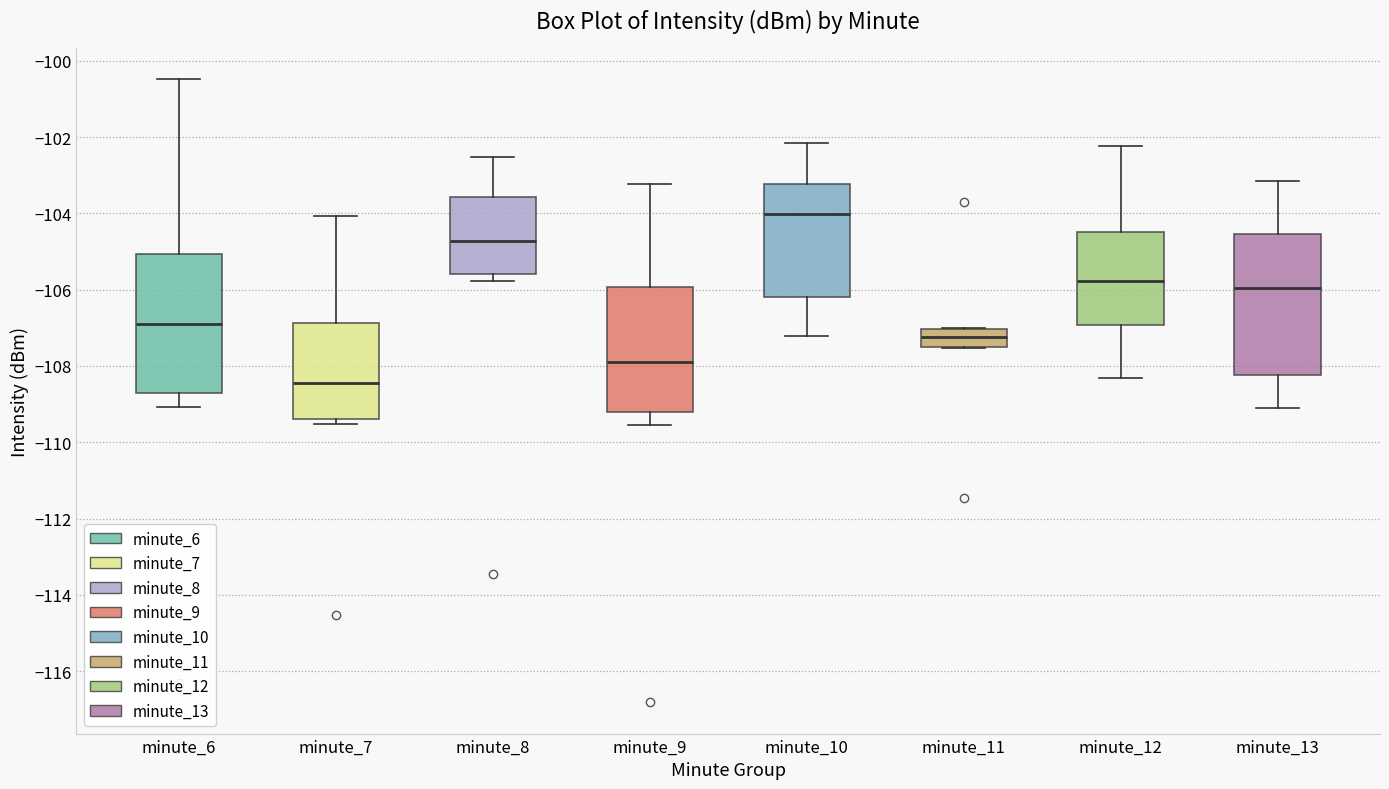

Reading left to right, transcribe this box plot: for each box, give where its median line is, the range the box spans, and where its two whiskers end, as read against the y-axis. The values are not printed on the chart, so give them approximately, as read against the axis.

minute_6: median -107.0, box -108.8 to -105.0, whiskers -109.0 to -100.4
minute_7: median -108.4, box -109.4 to -106.8, whiskers -109.6 to -104.0
minute_8: median -104.8, box -105.6 to -103.6, whiskers -105.8 to -102.6
minute_9: median -107.8, box -109.2 to -106.0, whiskers -109.6 to -103.2
minute_10: median -104.0, box -106.2 to -103.2, whiskers -107.2 to -102.2
minute_11: median -107.2, box -107.4 to -107.0, whiskers -107.6 to -107.0
minute_12: median -105.8, box -107.0 to -104.4, whiskers -108.4 to -102.2
minute_13: median -106.0, box -108.2 to -104.6, whiskers -109.0 to -103.2